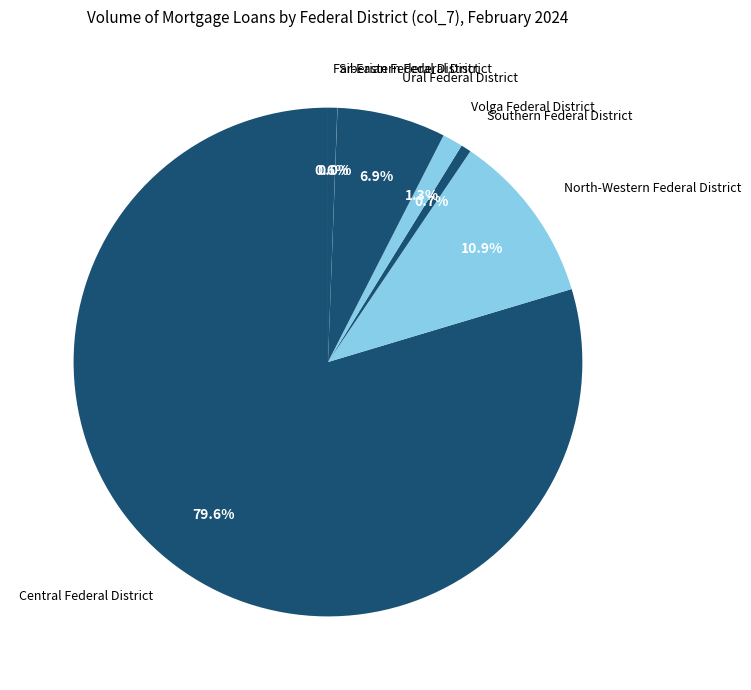

Which slice represents more than half of the pie?

Central Federal District